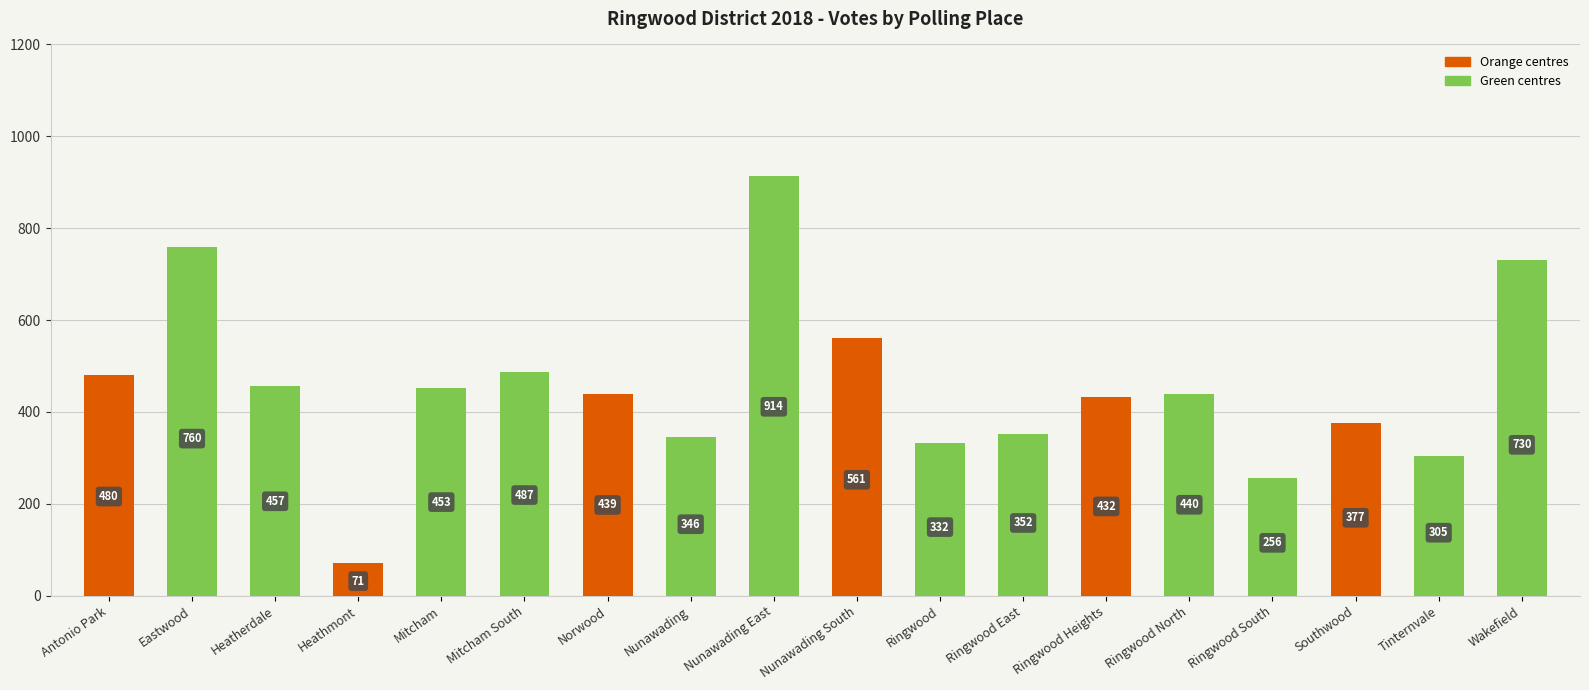

What is the change in value from Heathmont to Ringwood East?

+281